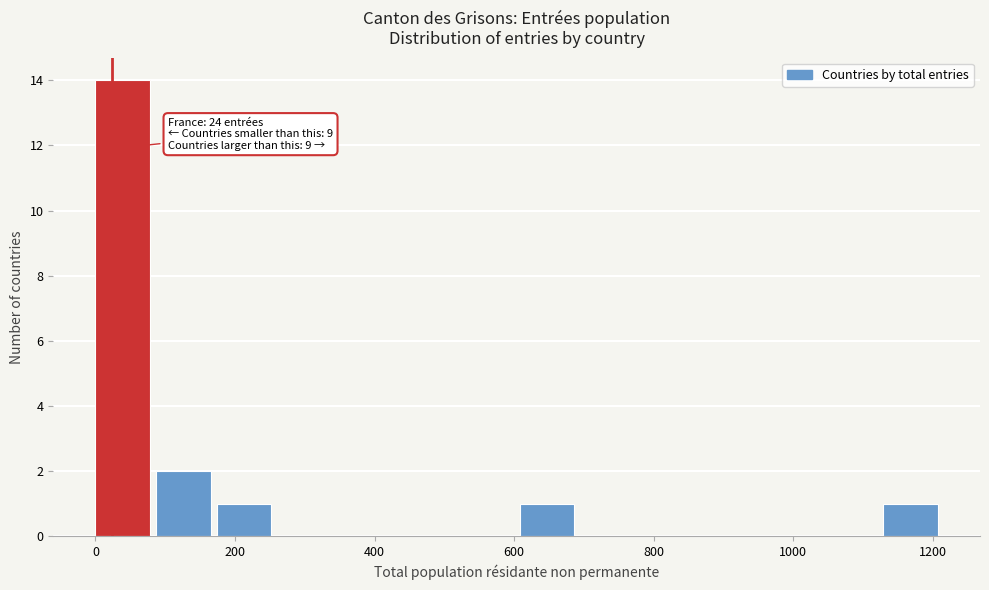

Which range on the x-axis has the tallest bar?

0 to 80